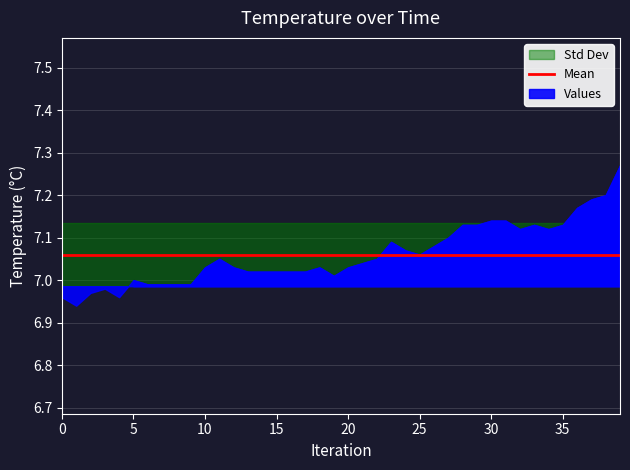

Reading left to right, extract all data points from this chart.

7.0	6.9	7.0	7.0	7.0	7.0	7.0	7.0	7.0	7.0	7.0	7.0	7.0	7.0	7.0	7.0	7.0	7.0	7.0	7.0	7.0	7.0	7.0	7.1	7.1	7.1	7.1	7.1	7.1	7.1	7.1	7.1	7.1	7.1	7.1	7.1	7.2	7.2	7.2	7.3